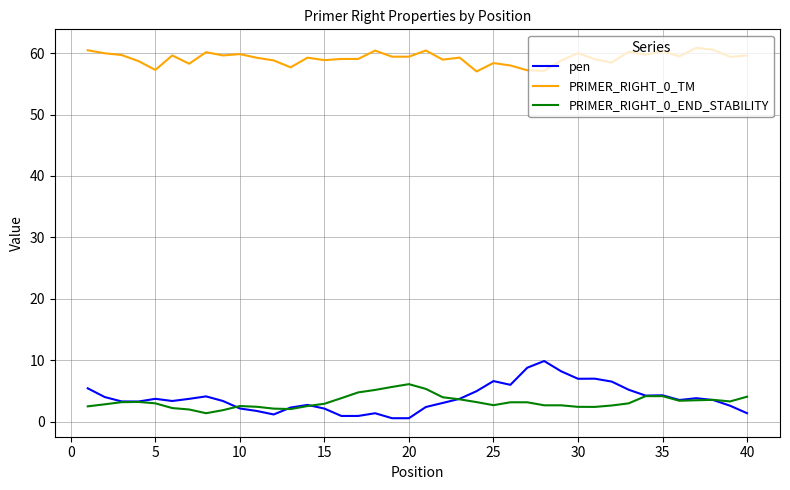

How many lines are shown in the chart?

3